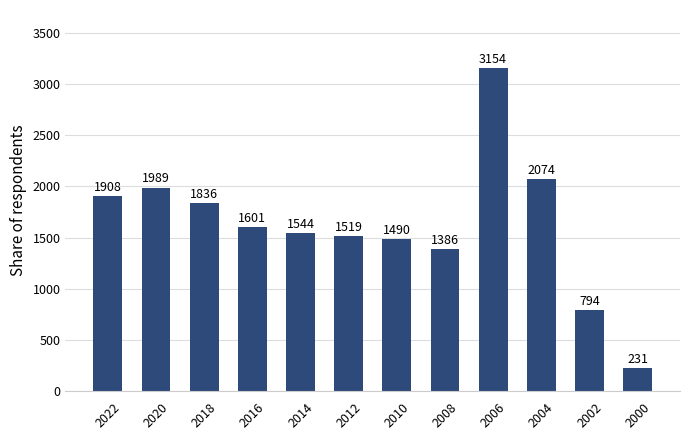

What is the value of the 11th bar from the left?

794